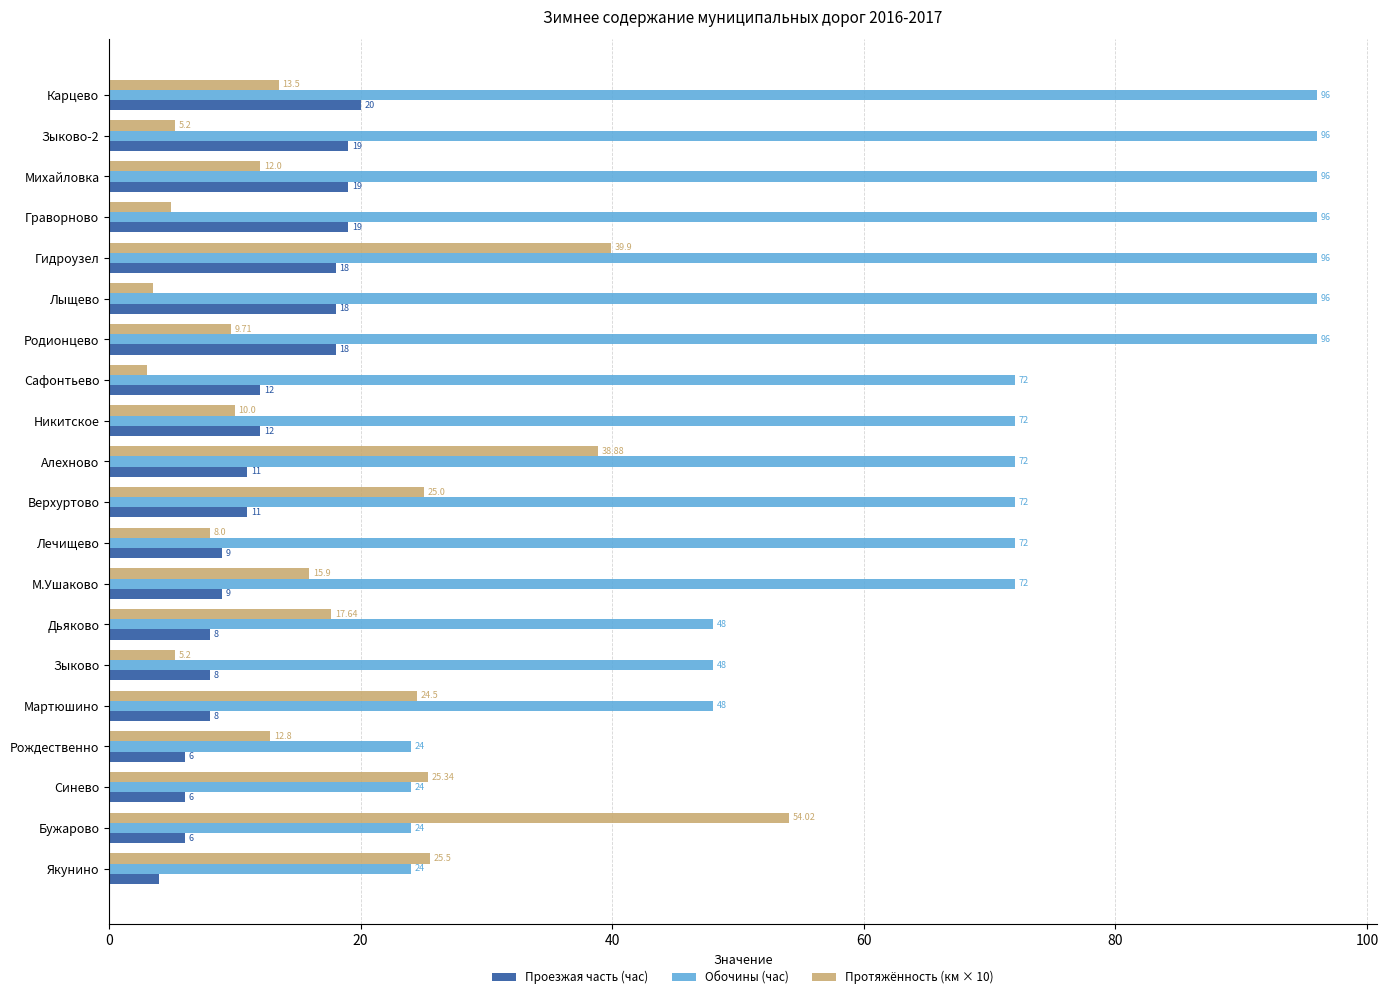

At how many categories does at least one series exceed 3?

20